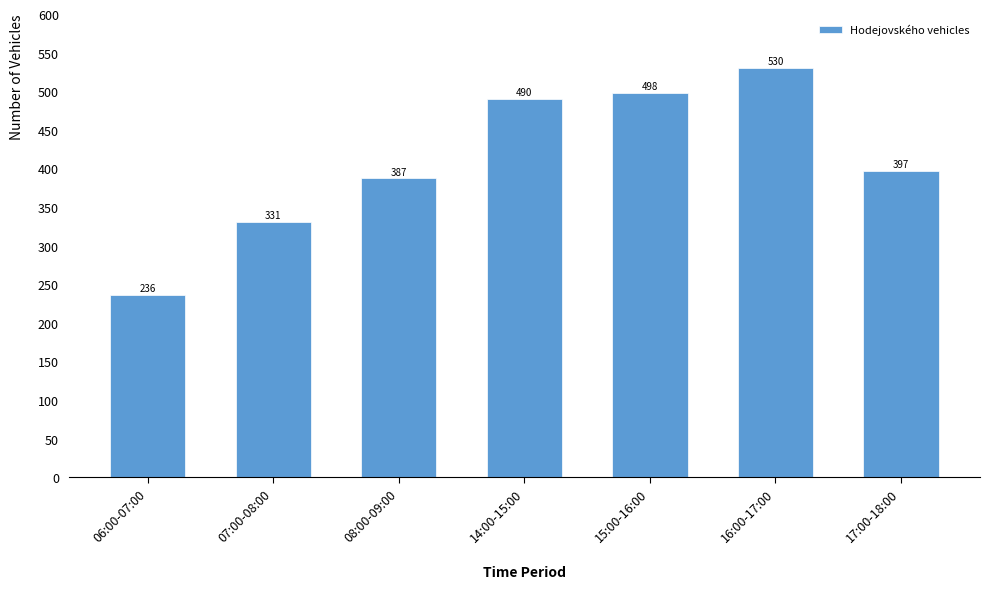

Reading left to right, what are all the values shown in this chart?

06:00-07:00=236	07:00-08:00=331	08:00-09:00=387	14:00-15:00=490	15:00-16:00=498	16:00-17:00=530	17:00-18:00=397